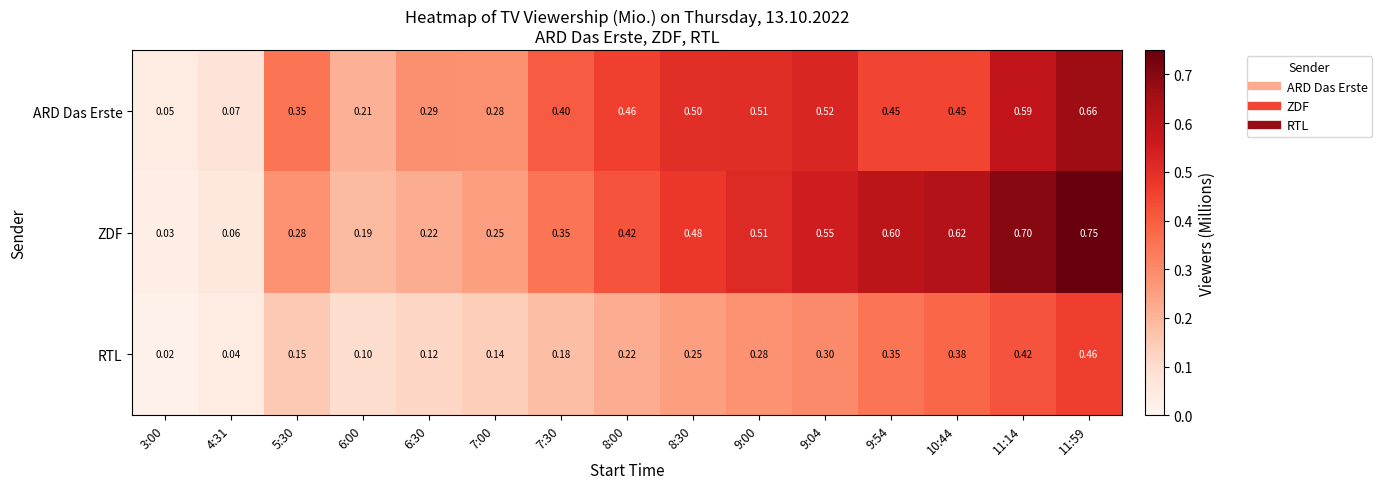

At which category is the sum across all series the highest?

11:59